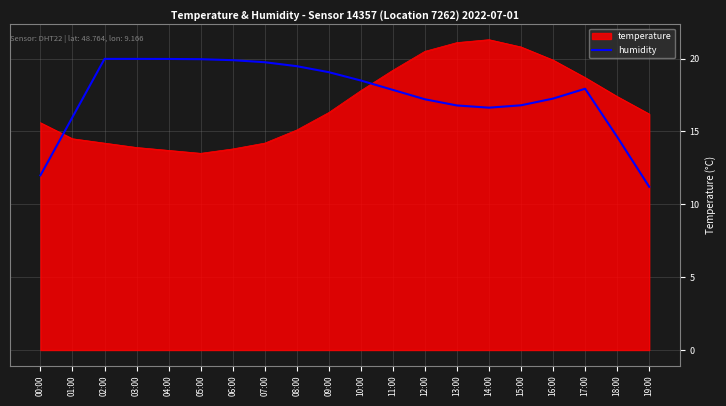

What is the approximate value of humidity at 08:00?

19.5